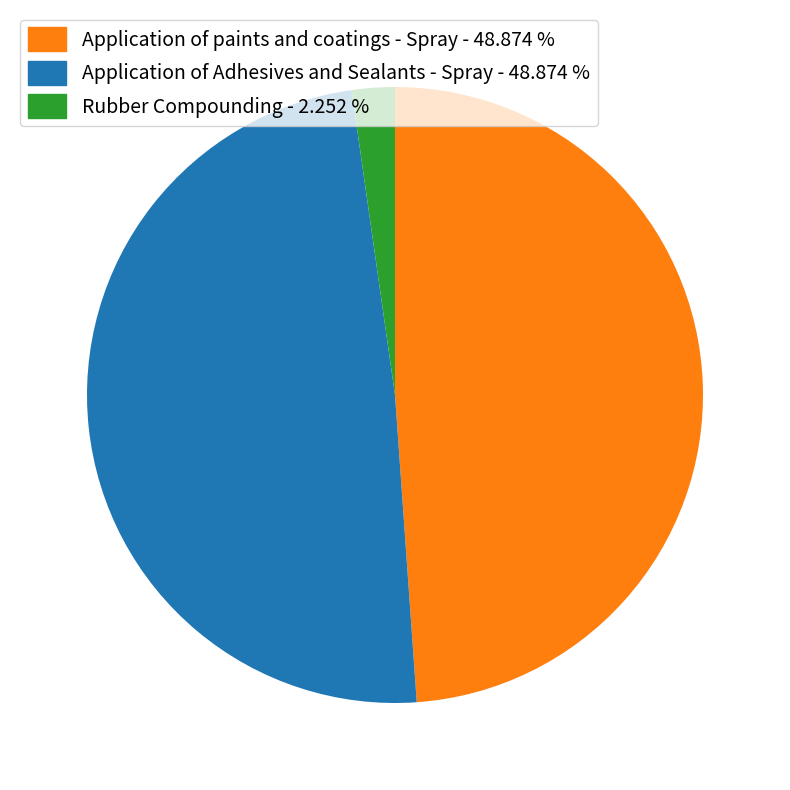

Does any single category account for the majority?

No